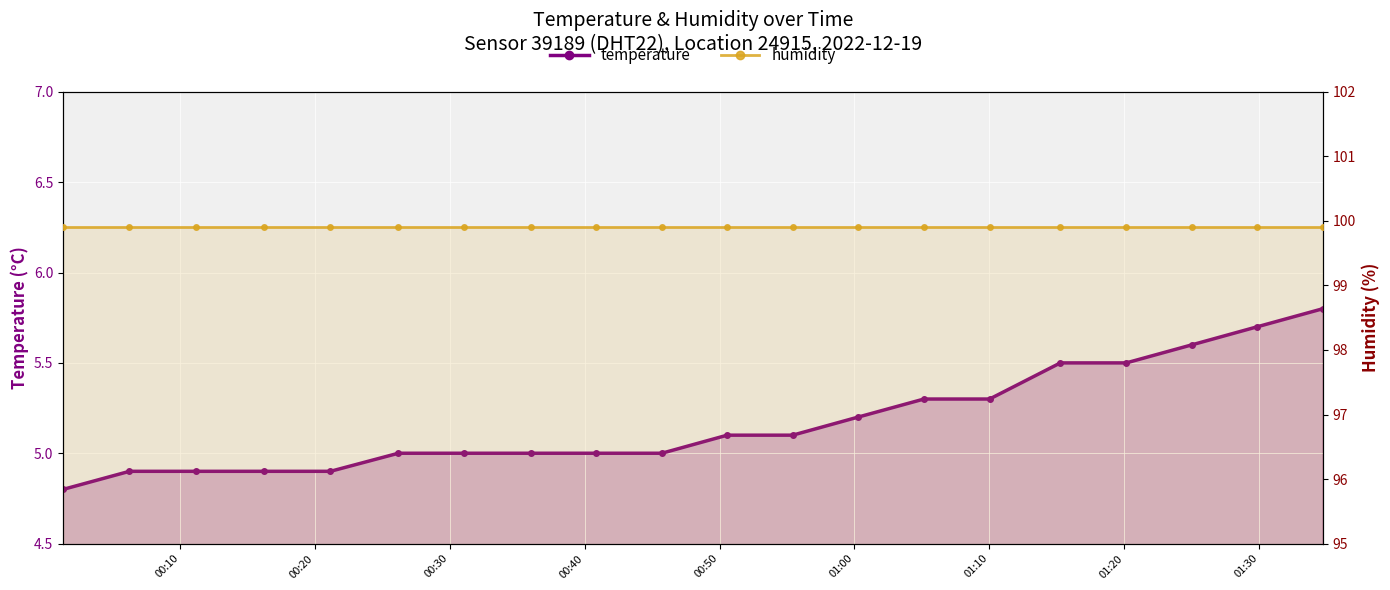

Which category has the highest value across all series?

00:10